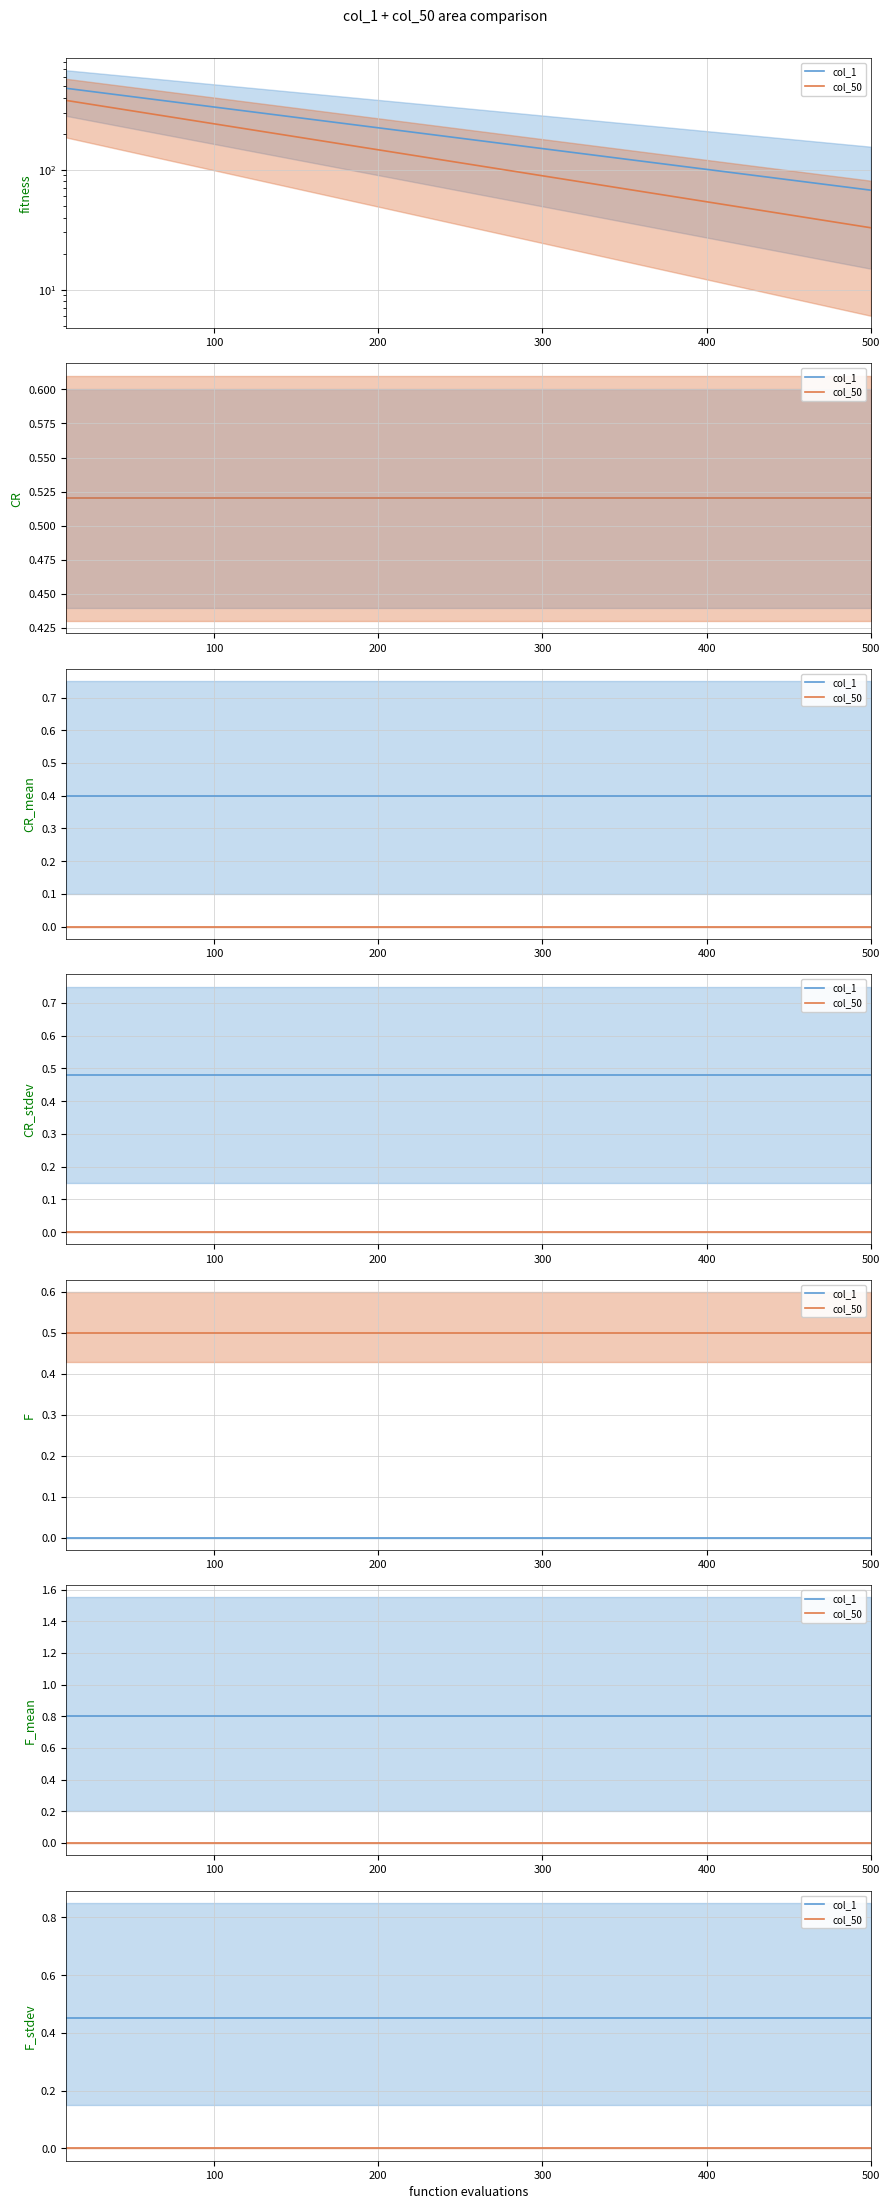

What is the total value across all series at 400?

0.5